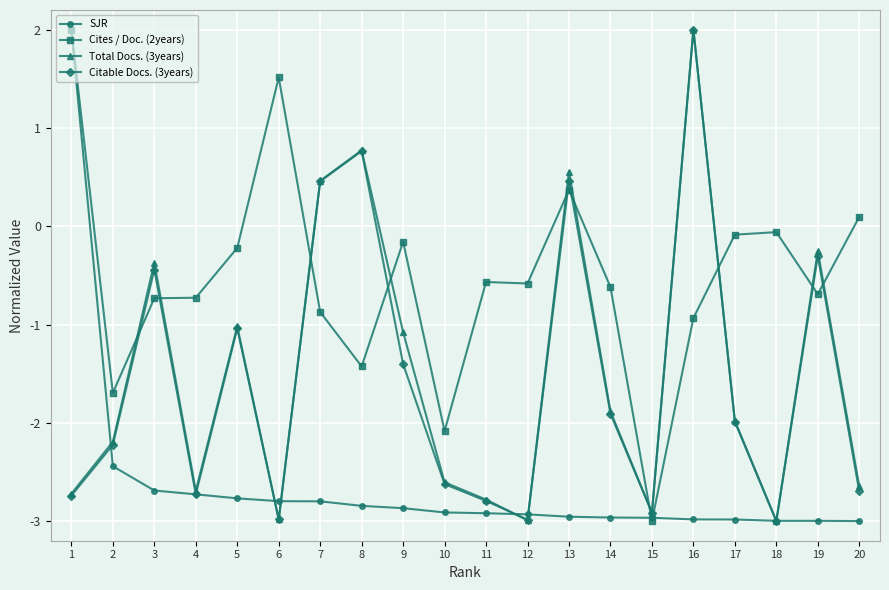

What is the highest value of the SJR series?

2.0